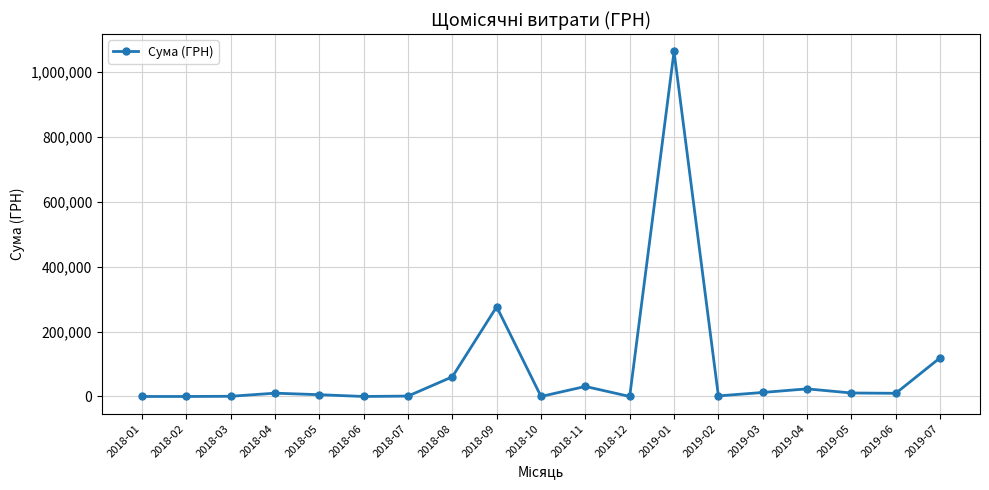

What is the change in value from 2018-08 to 2019-01?

+1002880.6